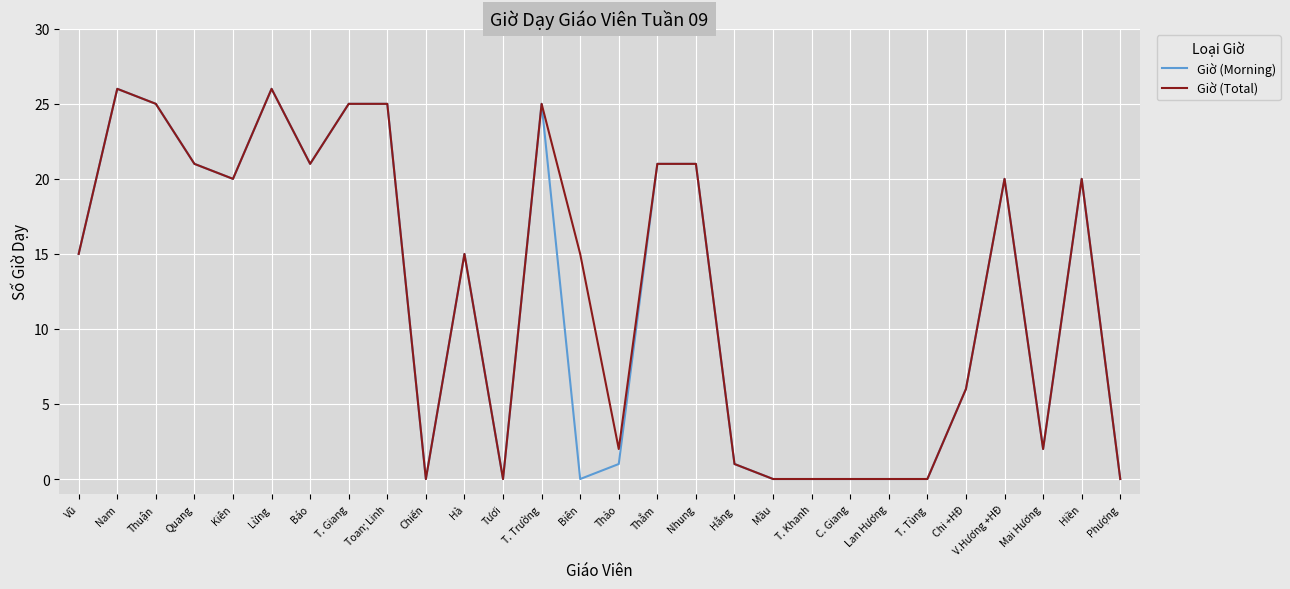

Rank the series by their average value, from highest to lowest.

Giờ (Total), Giờ (Morning)